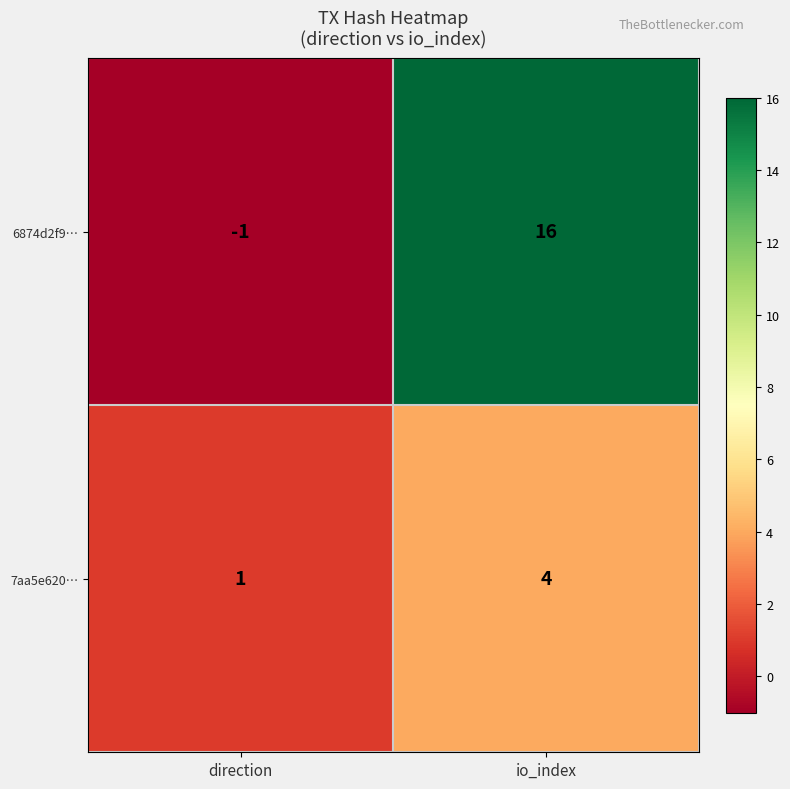

What is the greatest value displayed?

16